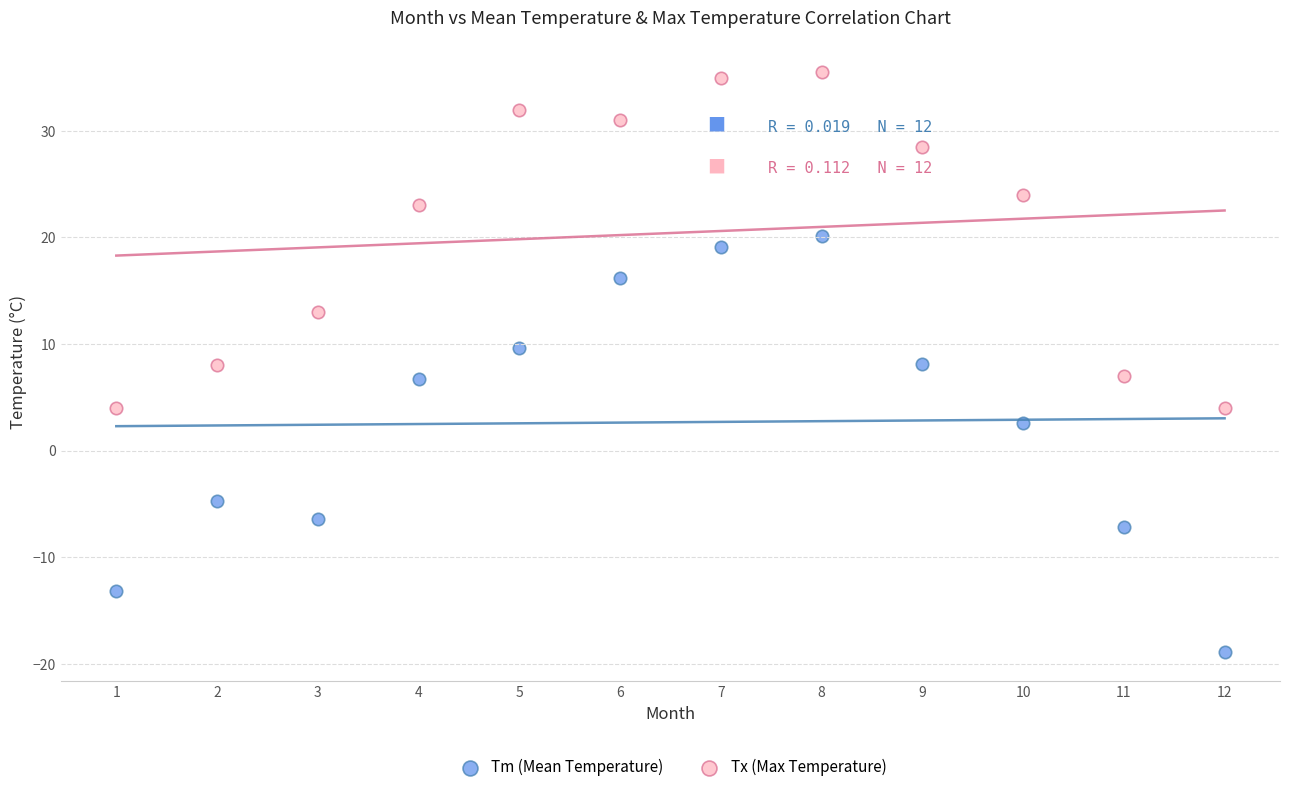

Which series has the largest Y range (max minus min)?

Tm (Mean Temperature)